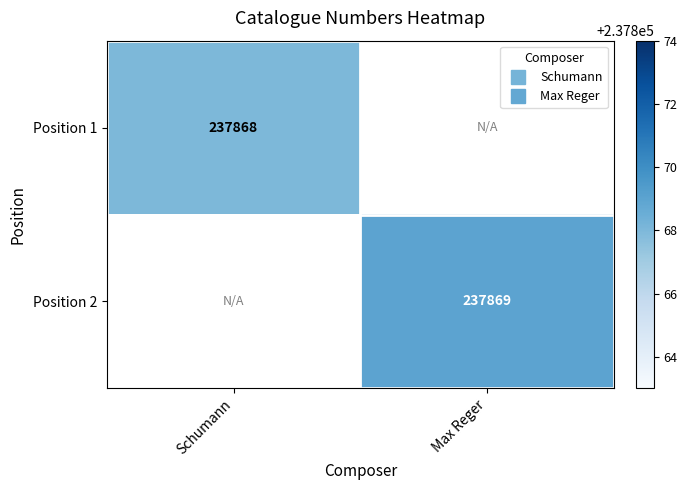

How many distinct data groups are displayed?

2